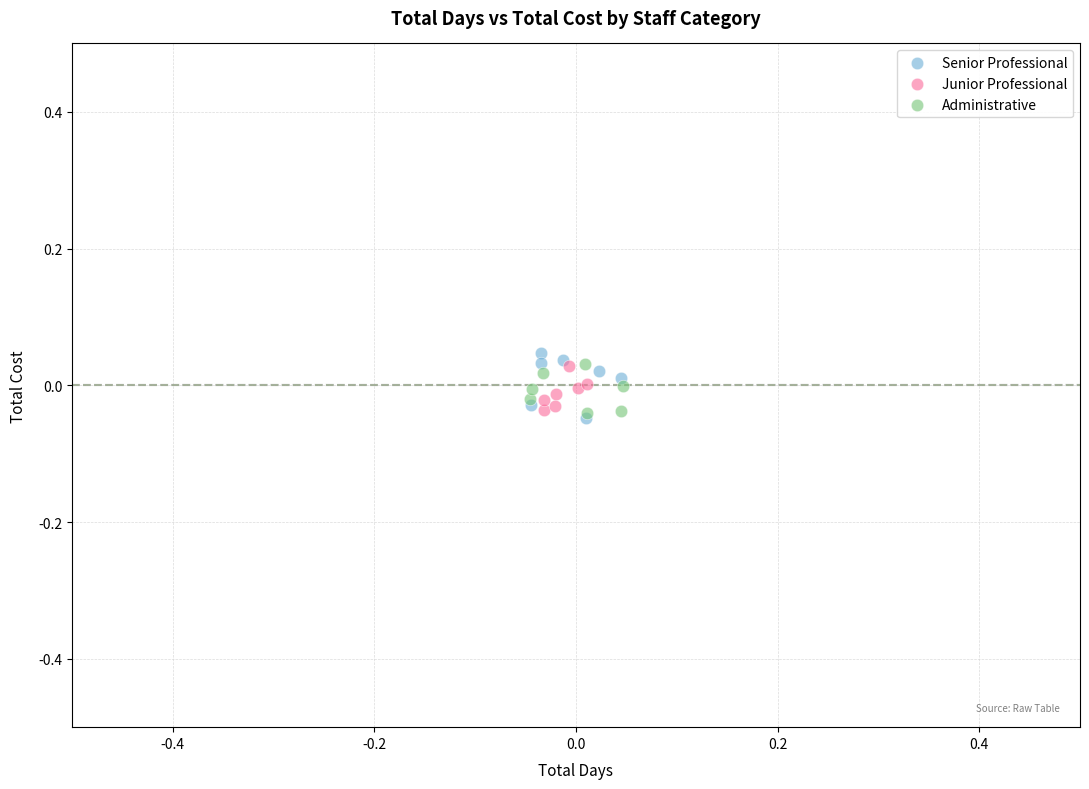

Which series reaches the maximum Y coordinate?

Senior Professional